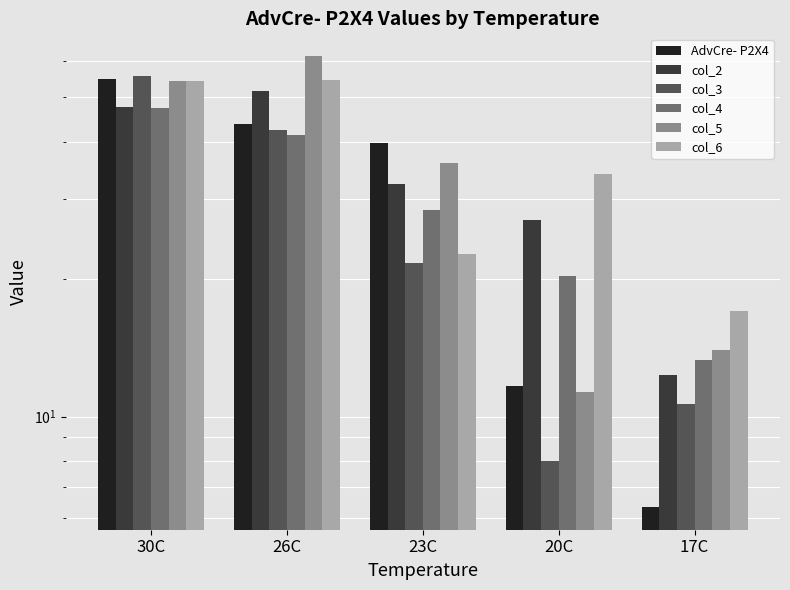

Which series has the largest total across all categories?

col_6